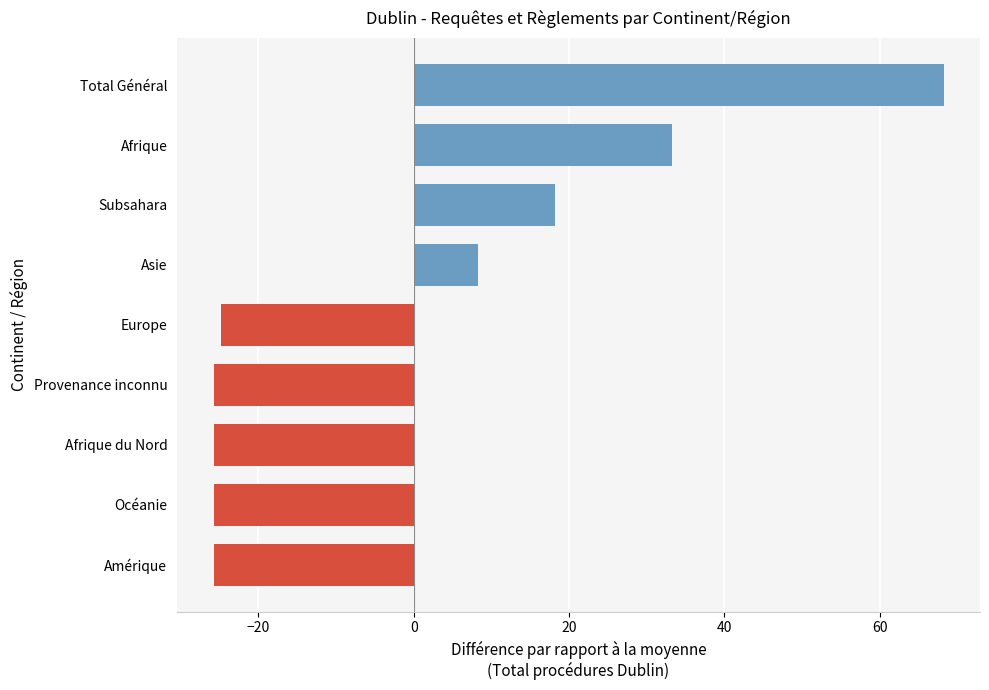

The value at Provenance inconnu is -25.8. True or false?

True